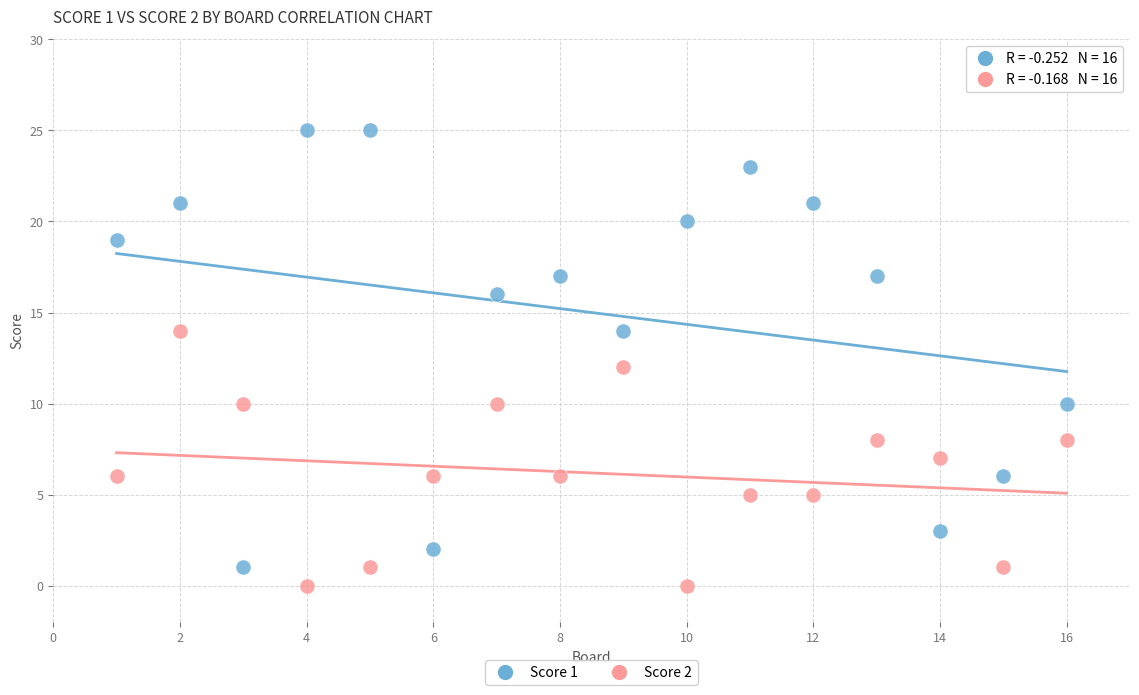

Across all data points, what is the range of X values (max minus min)?

15